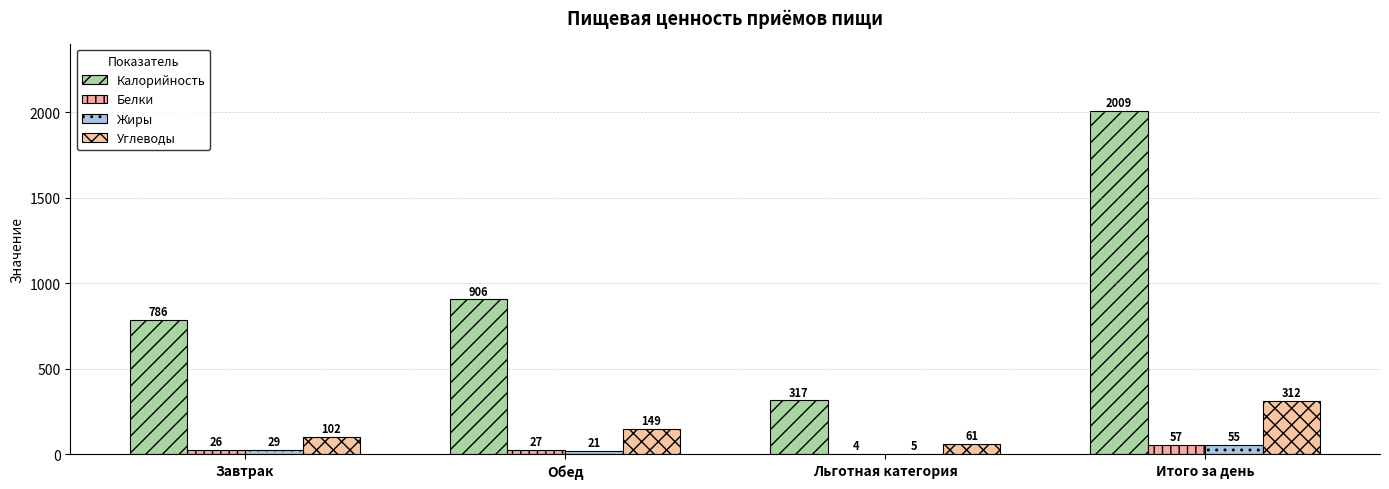

Reading left to right, list all the values displayed in this chart.

Калорийность: 786	906	317	2009
Белки: 26	27	4	57
Жиры: 29	21	5	55
Углеводы: 102	149	61	312